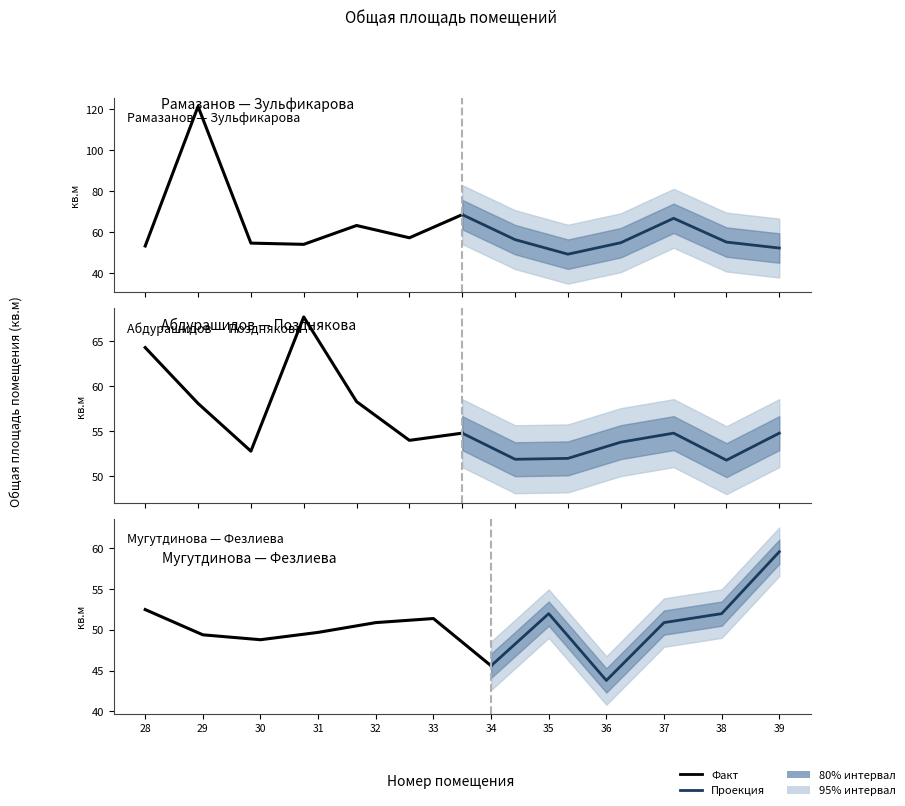

What is the value of the 33rd point from the left?

45.6